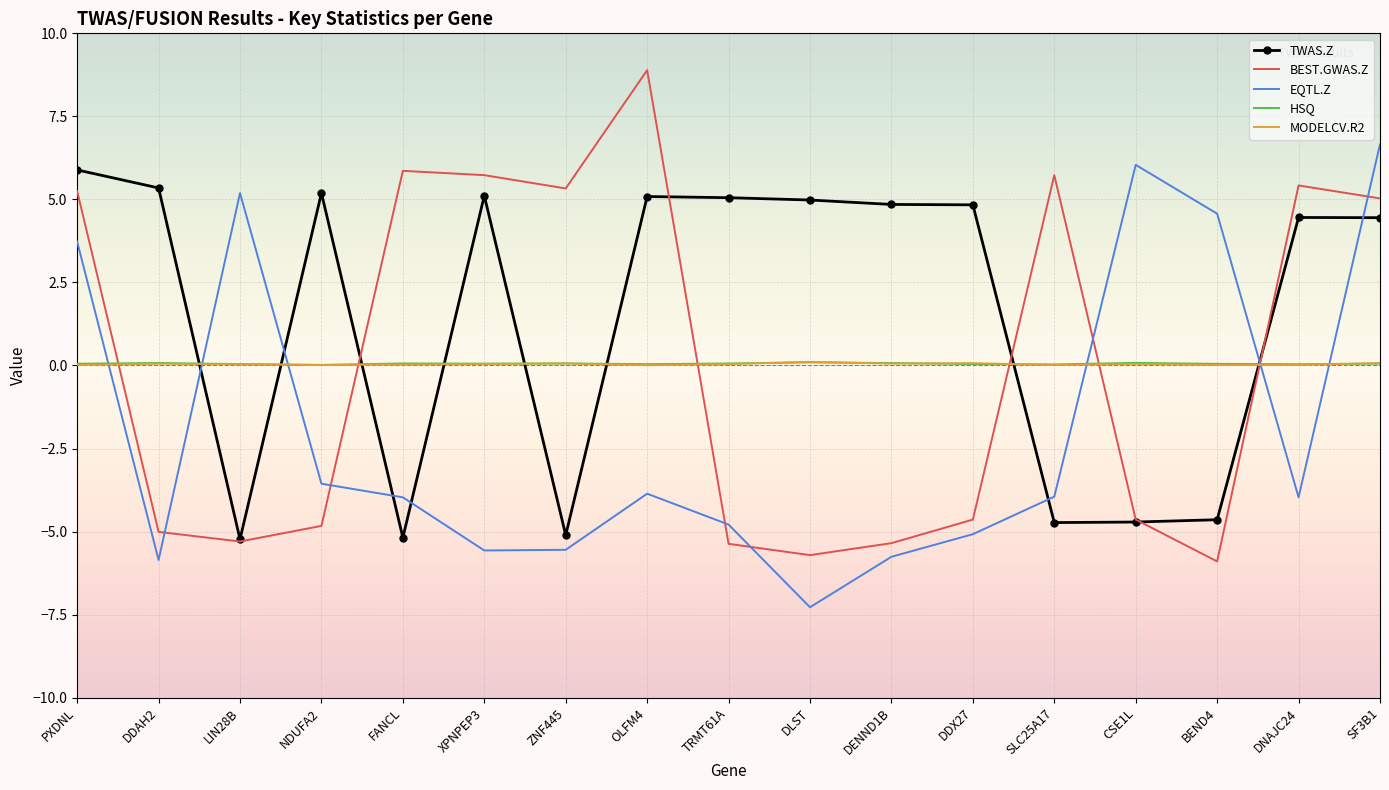

Which category has the lowest value across all series?

DLST